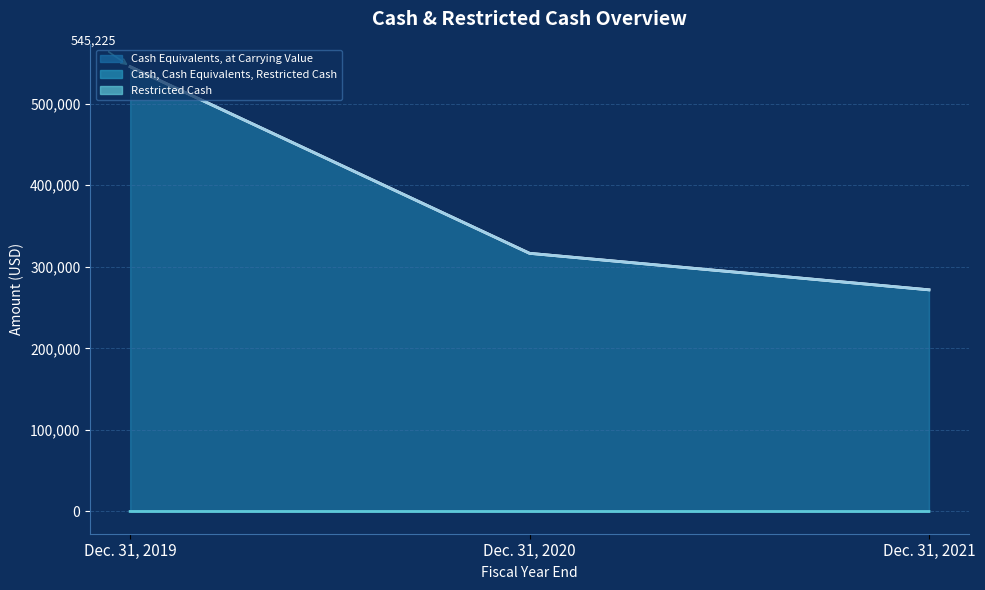

Which category has the highest value across all series?

Dec. 31, 2019